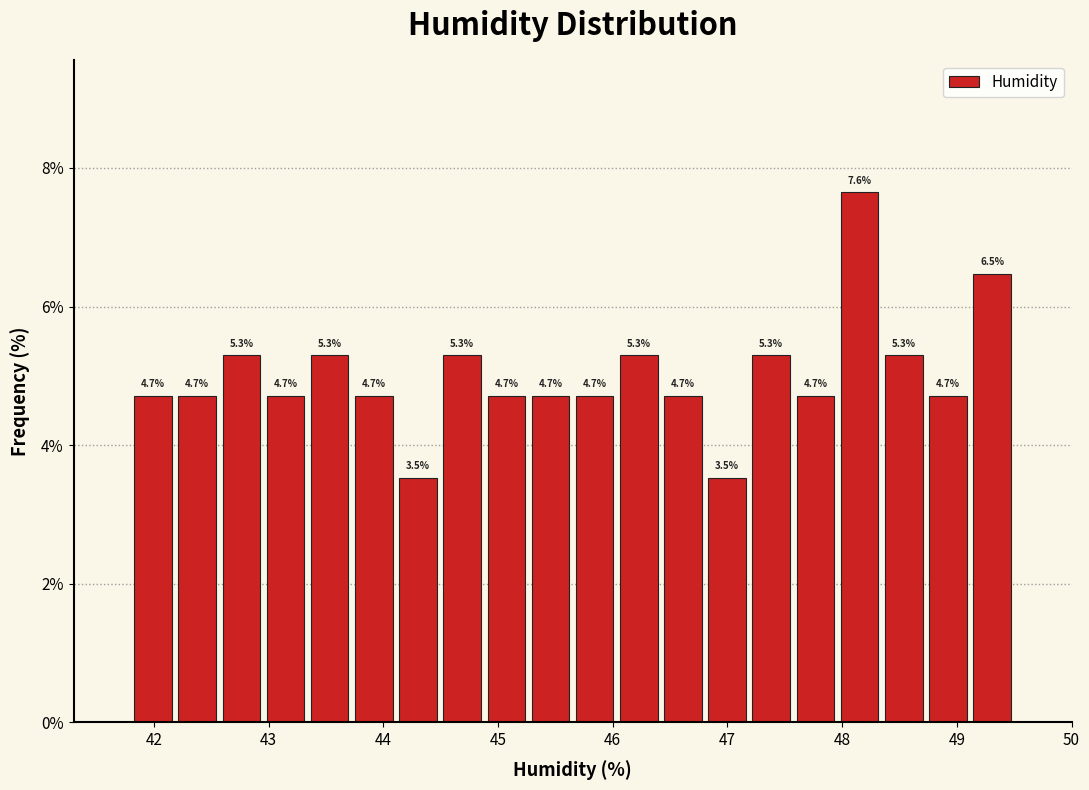

Around what value on the x-axis is the tallest bar? Give the approximate position of its centre, as read against the axis.

48.2